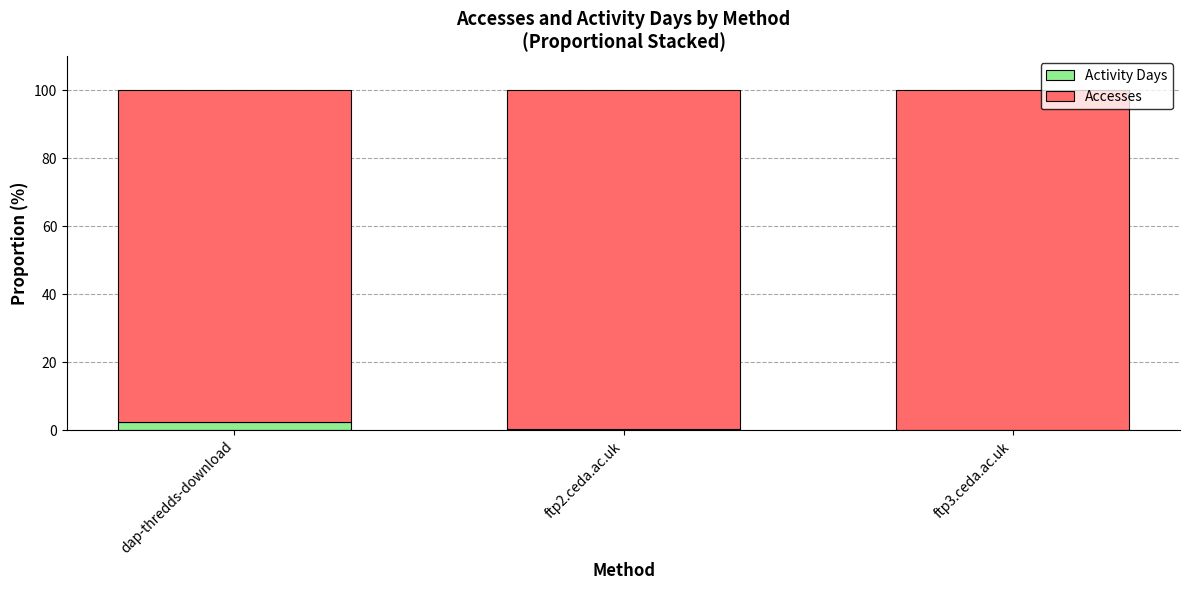

True or false: Activity Days has a value of 2.3 at dap-thredds-download.

True